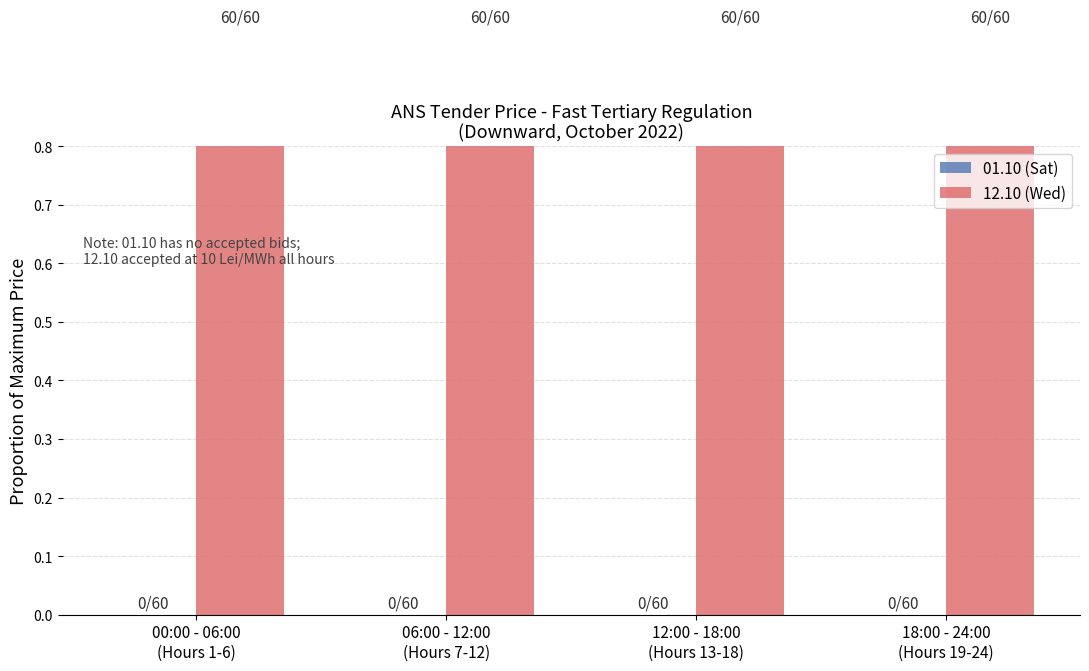

What is the difference between the highest and lowest values at 06:00 - 12:00
(Hours 7-12)?

1